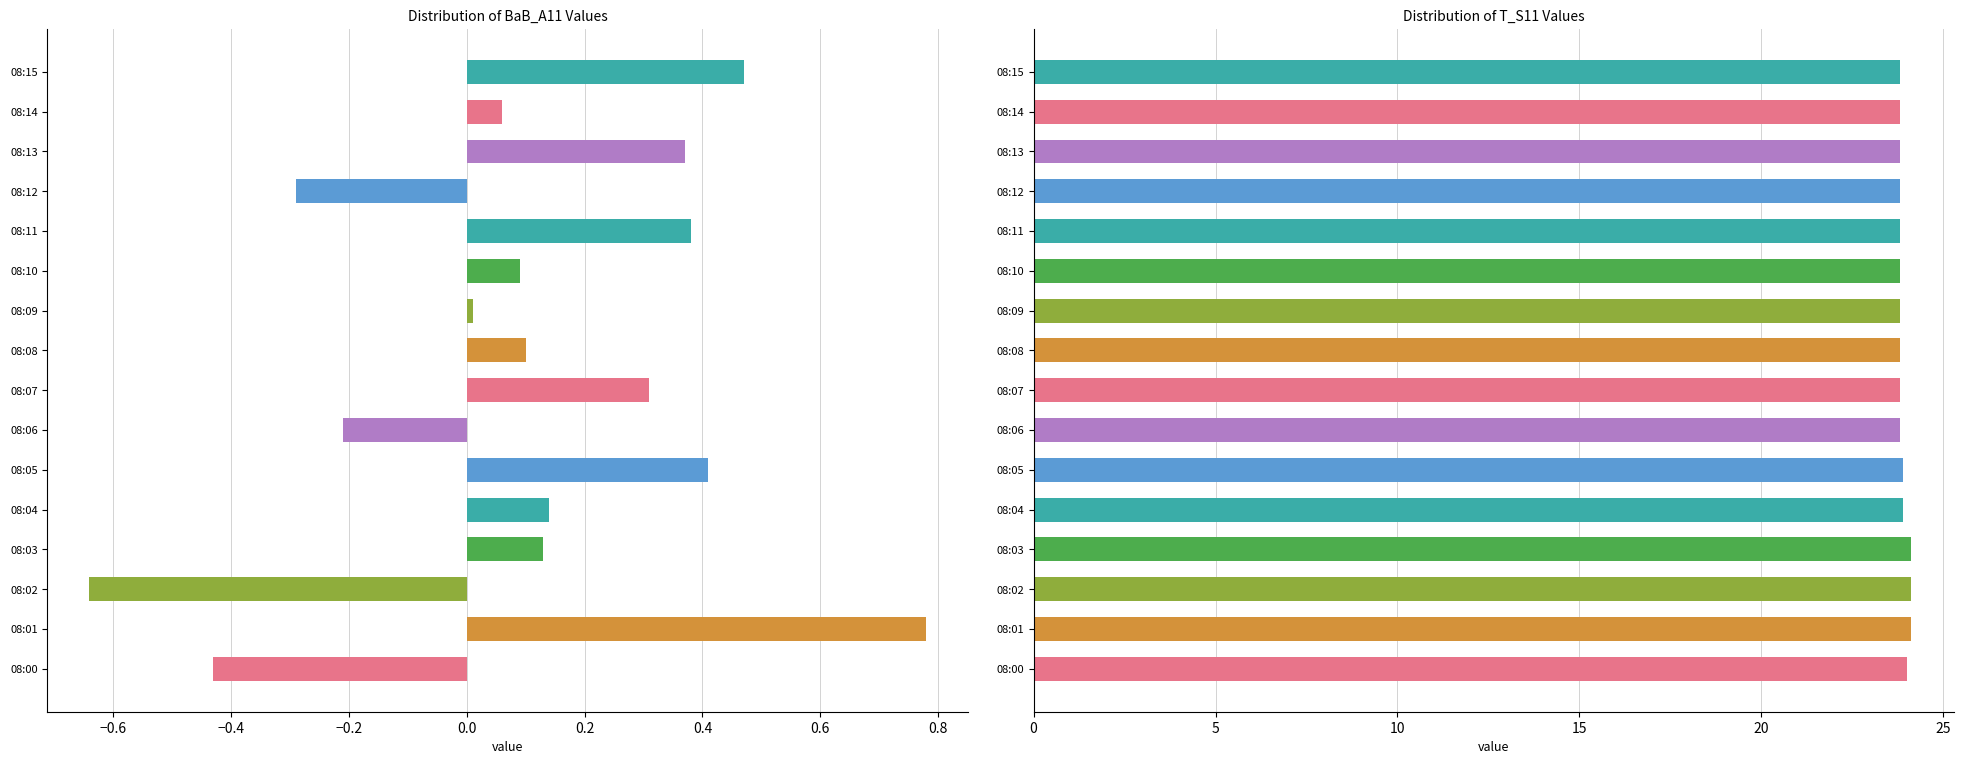

Between 08:11 and 08:09, which is larger?

08:11